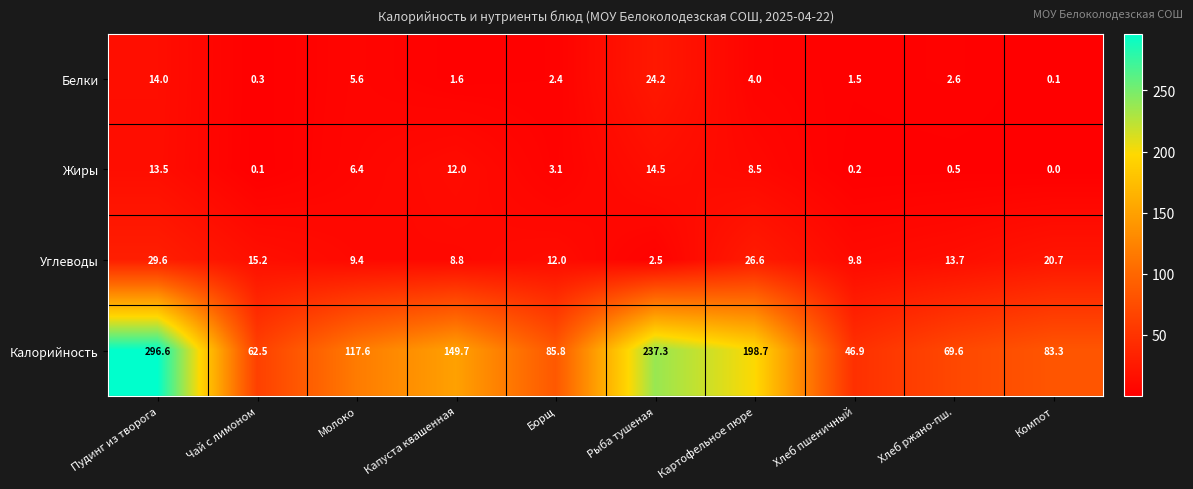

What is the lowest value of the Углеводы series?

2.5